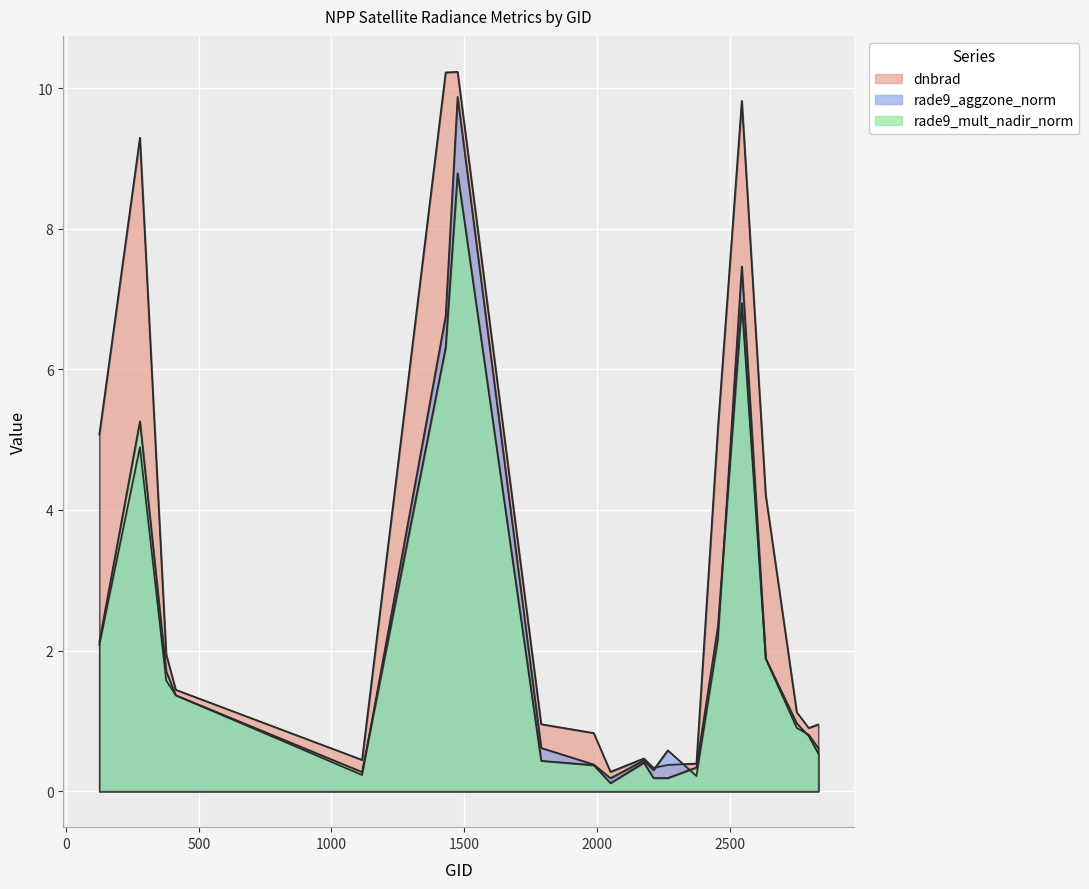

True or false: rade9_mult_nadir_norm and dnbrad intersect in this chart.

False